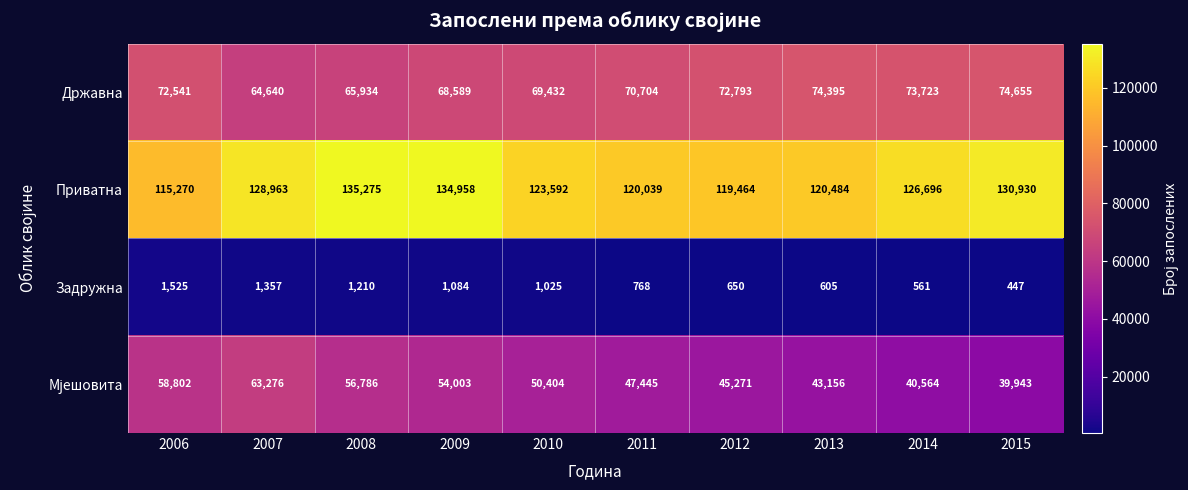

What is the spread (max minus min) of values at 2007?

127606